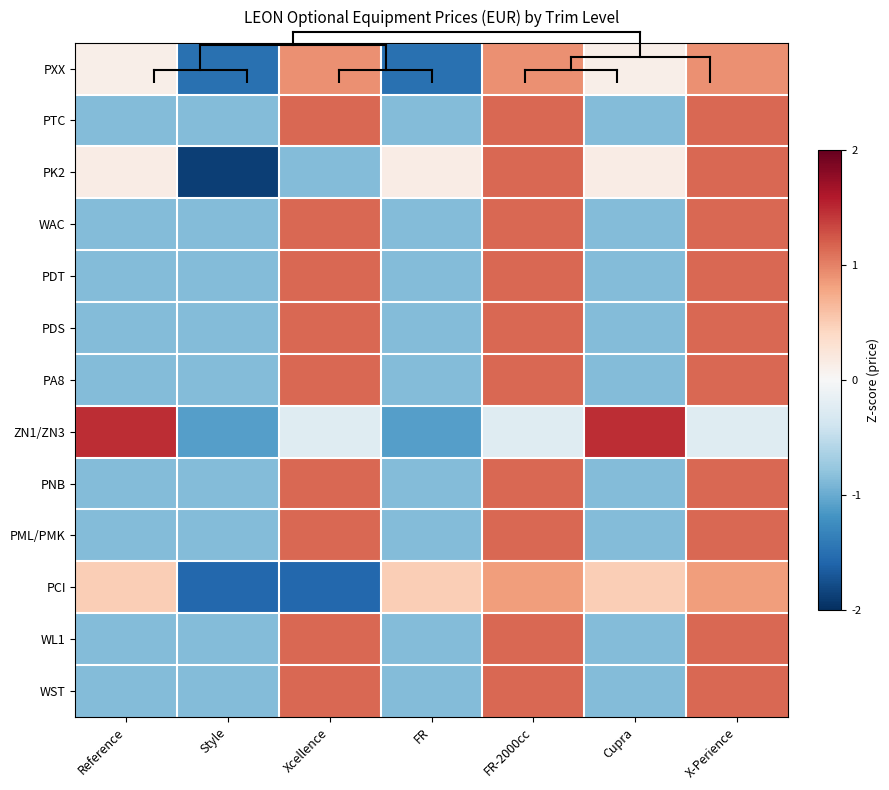

Reading left to right, transcribe all the data shown in this chart.

PXX: Reference=0.1	Style=-1.5	Xcellence=0.9	FR=-1.5	FR-2000cc=0.9	Cupra=0.1	X-Perience=0.9
PTC: Reference=-0.9	Style=-0.9	Xcellence=1.2	FR=-0.9	FR-2000cc=1.2	Cupra=-0.9	X-Perience=1.2
PK2: Reference=0.1	Style=-1.9	Xcellence=-0.9	FR=0.1	FR-2000cc=1.2	Cupra=0.1	X-Perience=1.2
WAC: Reference=-0.9	Style=-0.9	Xcellence=1.2	FR=-0.9	FR-2000cc=1.2	Cupra=-0.9	X-Perience=1.2
PDT: Reference=-0.9	Style=-0.9	Xcellence=1.2	FR=-0.9	FR-2000cc=1.2	Cupra=-0.9	X-Perience=1.2
PDS: Reference=-0.9	Style=-0.9	Xcellence=1.2	FR=-0.9	FR-2000cc=1.2	Cupra=-0.9	X-Perience=1.2
PA8: Reference=-0.9	Style=-0.9	Xcellence=1.2	FR=-0.9	FR-2000cc=1.2	Cupra=-0.9	X-Perience=1.2
ZN1/ZN3: Reference=1.5	Style=-1.1	Xcellence=-0.2	FR=-1.1	FR-2000cc=-0.2	Cupra=1.5	X-Perience=-0.2
PNB: Reference=-0.9	Style=-0.9	Xcellence=1.2	FR=-0.9	FR-2000cc=1.2	Cupra=-0.9	X-Perience=1.2
PML/PMK: Reference=-0.9	Style=-0.9	Xcellence=1.2	FR=-0.9	FR-2000cc=1.2	Cupra=-0.9	X-Perience=1.2
PCI: Reference=0.5	Style=-1.6	Xcellence=-1.6	FR=0.5	FR-2000cc=0.8	Cupra=0.5	X-Perience=0.8
WL1: Reference=-0.9	Style=-0.9	Xcellence=1.2	FR=-0.9	FR-2000cc=1.2	Cupra=-0.9	X-Perience=1.2
WST: Reference=-0.9	Style=-0.9	Xcellence=1.2	FR=-0.9	FR-2000cc=1.2	Cupra=-0.9	X-Perience=1.2